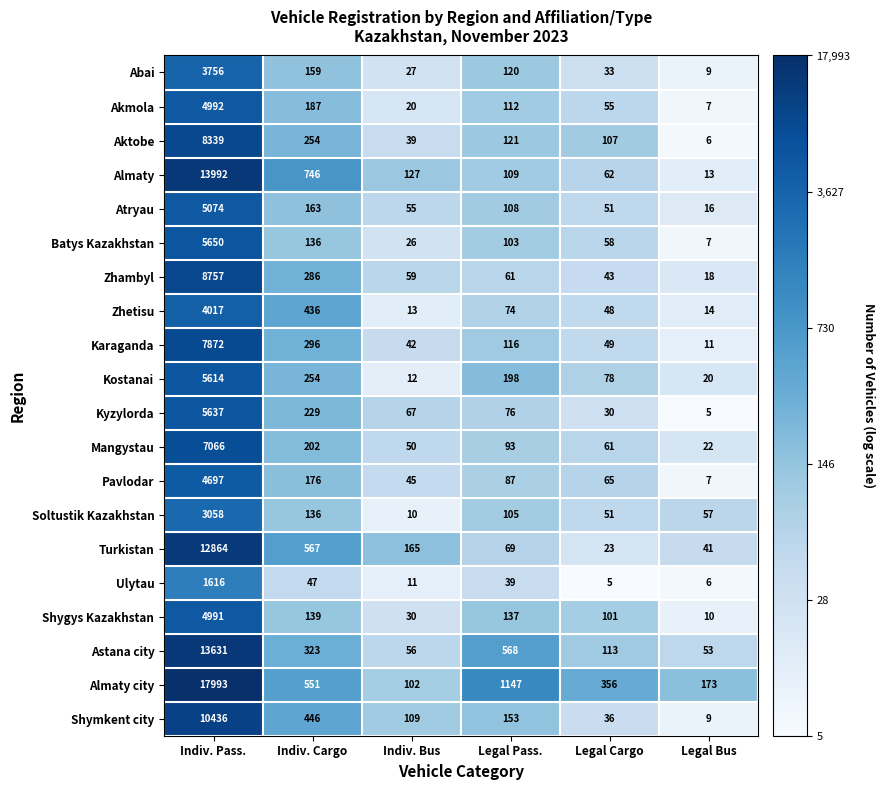

At Indiv. Bus, list the series in order from smallest to largest.

Soltustik Kazakhstan, Ulytau, Kostanai, Zhetisu, Akmola, Batys Kazakhstan, Abai, Shygys Kazakhstan, Aktobe, Karaganda, Pavlodar, Mangystau, Atryau, Astana city, Zhambyl, Kyzylorda, Almaty city, Shymkent city, Almaty, Turkistan